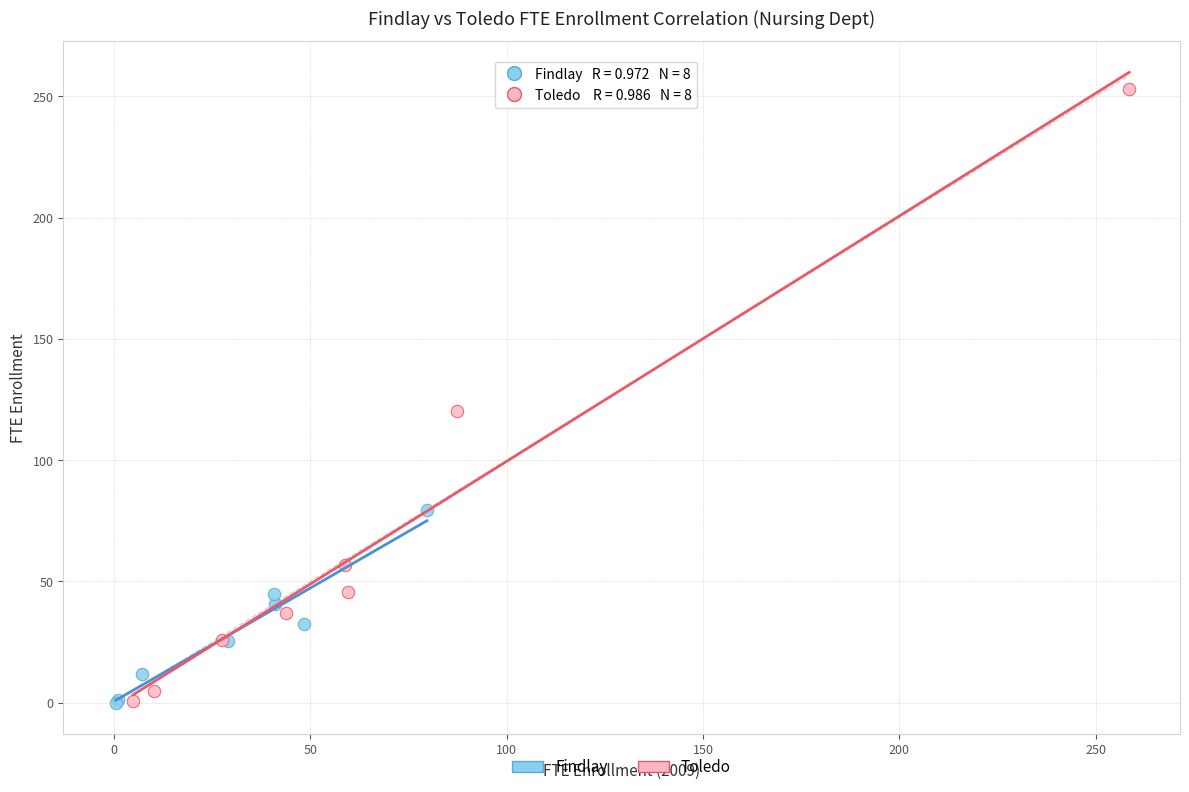

Which series has the largest Y range (max minus min)?

Toledo